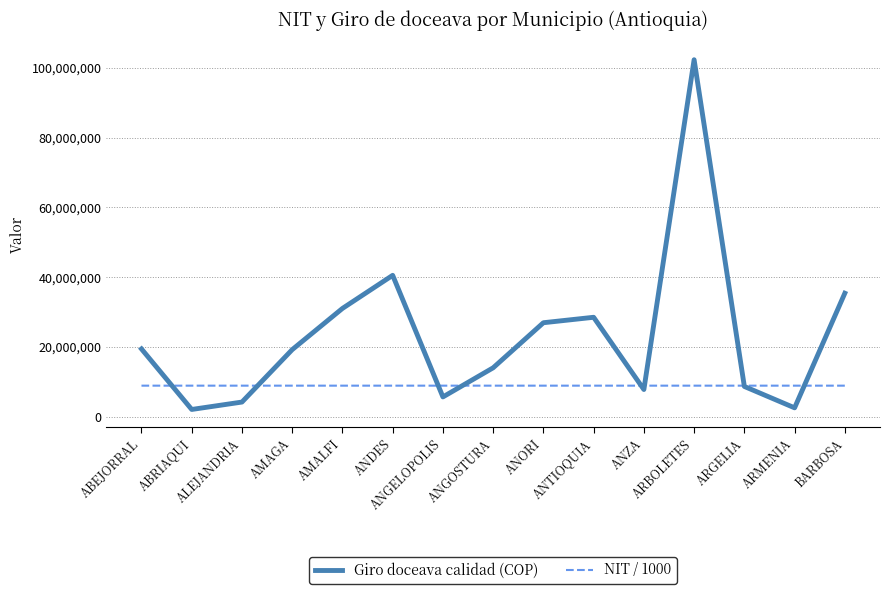

What is the sum of all NIT / 1000 values?

133646588.8